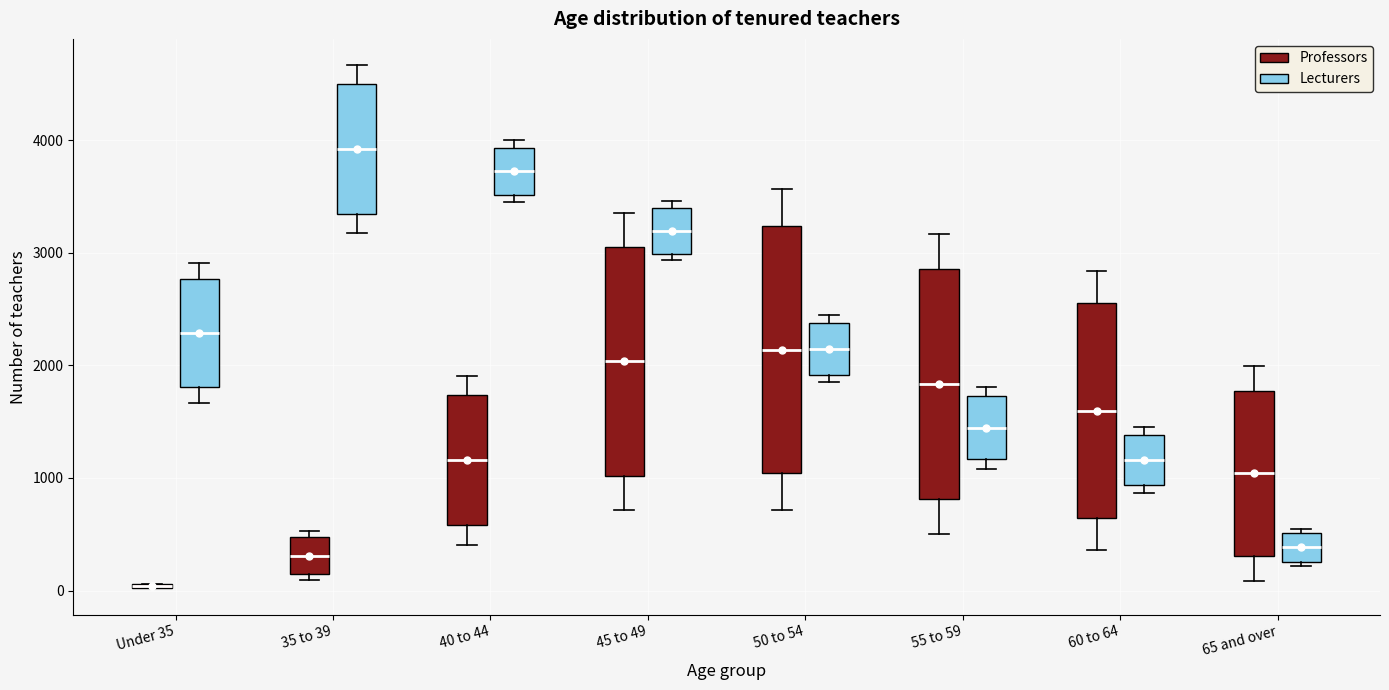

Comparing the boxes themselves (not the whiskers), which one is the tallest?

50 to 54 (Professors)